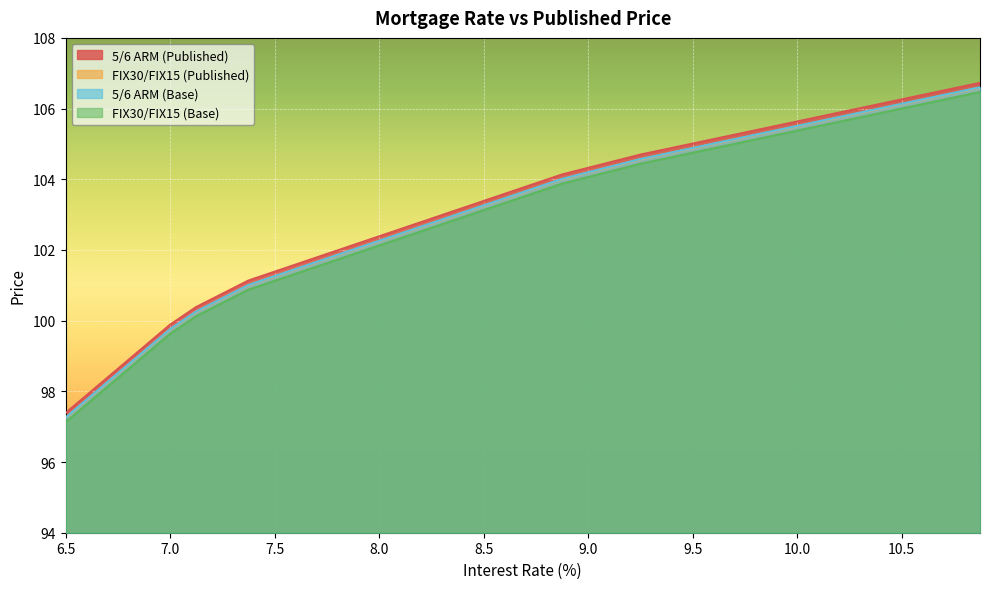

Reading left to right, what are all the values shown in this chart?

5/6 ARM (Published): 6.5=97.4	6.625=98.0	6.75=98.6	6.875=99.3	7.0=99.9	7.125=100.4	7.25=100.8	7.375=101.1	7.5=101.4	7.625=101.6	7.75=101.9	7.875=102.1	8.0=102.4	8.125=102.6	8.25=102.9	8.375=103.1	8.5=103.4	8.625=103.6	8.75=103.9	8.875=104.1	9.0=104.3	9.125=104.5	9.25=104.7	9.375=104.9	9.5=105.0	9.625=105.2	9.75=105.3	9.875=105.5	10.0=105.6	10.125=105.8	10.25=105.9	10.375=106.1	10.5=106.3	10.625=106.4	10.75=106.6	10.875=106.7
FIX30/FIX15 (Published): 6.5=97.2	6.625=97.9	6.75=98.5	6.875=99.1	7.0=99.8	7.125=100.2	7.25=100.6	7.375=101.0	7.5=101.2	7.625=101.5	7.75=101.8	7.875=102.0	8.0=102.2	8.125=102.5	8.25=102.8	8.375=103.0	8.5=103.2	8.625=103.5	8.75=103.8	8.875=104.0	9.0=104.2	9.125=104.4	9.25=104.6	9.375=104.7	9.5=104.9	9.625=105.0	9.75=105.2	9.875=105.3	10.0=105.5	10.125=105.7	10.25=105.8	10.375=106.0	10.5=106.1	10.625=106.3	10.75=106.4	10.875=106.6
5/6 ARM (Base): 6.5=97.3	6.625=97.9	6.75=98.5	6.875=99.1	7.0=99.8	7.125=100.3	7.25=100.6	7.375=101.0	7.5=101.3	7.625=101.5	7.75=101.8	7.875=102.0	8.0=102.3	8.125=102.5	8.25=102.8	8.375=103.0	8.5=103.3	8.625=103.5	8.75=103.8	8.875=104.0	9.0=104.2	9.125=104.4	9.25=104.6	9.375=104.7	9.5=104.9	9.625=105.0	9.75=105.2	9.875=105.4	10.0=105.5	10.125=105.7	10.25=105.8	10.375=106.0	10.5=106.1	10.625=106.3	10.75=106.4	10.875=106.6
FIX30/FIX15 (Base): 6.5=97.1	6.625=97.8	6.75=98.4	6.875=99.0	7.0=99.6	7.125=100.1	7.25=100.5	7.375=100.9	7.5=101.1	7.625=101.4	7.75=101.6	7.875=101.9	8.0=102.1	8.125=102.4	8.25=102.6	8.375=102.9	8.5=103.1	8.625=103.4	8.75=103.6	8.875=103.9	9.0=104.1	9.125=104.2	9.25=104.4	9.375=104.6	9.5=104.8	9.625=104.9	9.75=105.1	9.875=105.2	10.0=105.4	10.125=105.5	10.25=105.7	10.375=105.8	10.5=106.0	10.625=106.2	10.75=106.3	10.875=106.5